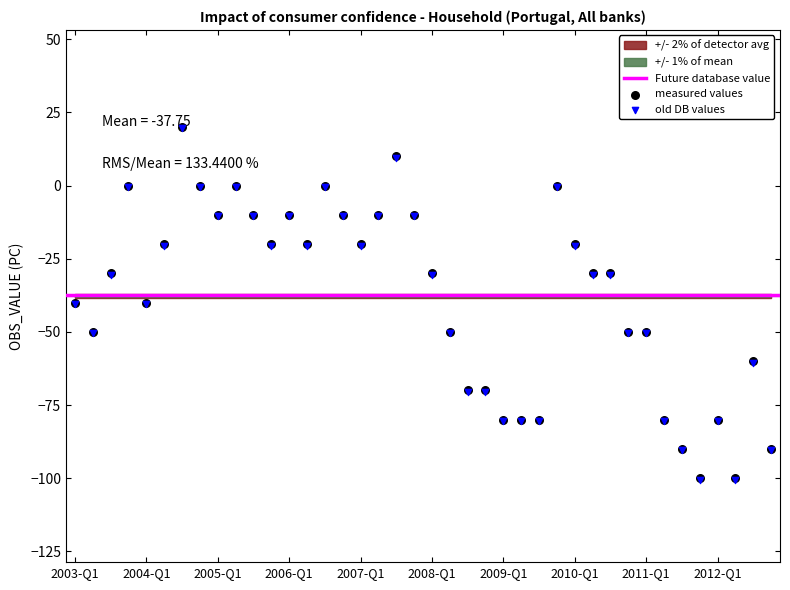

Which has a higher value, 2010-Q1 or 2006-Q2?

2010-Q1